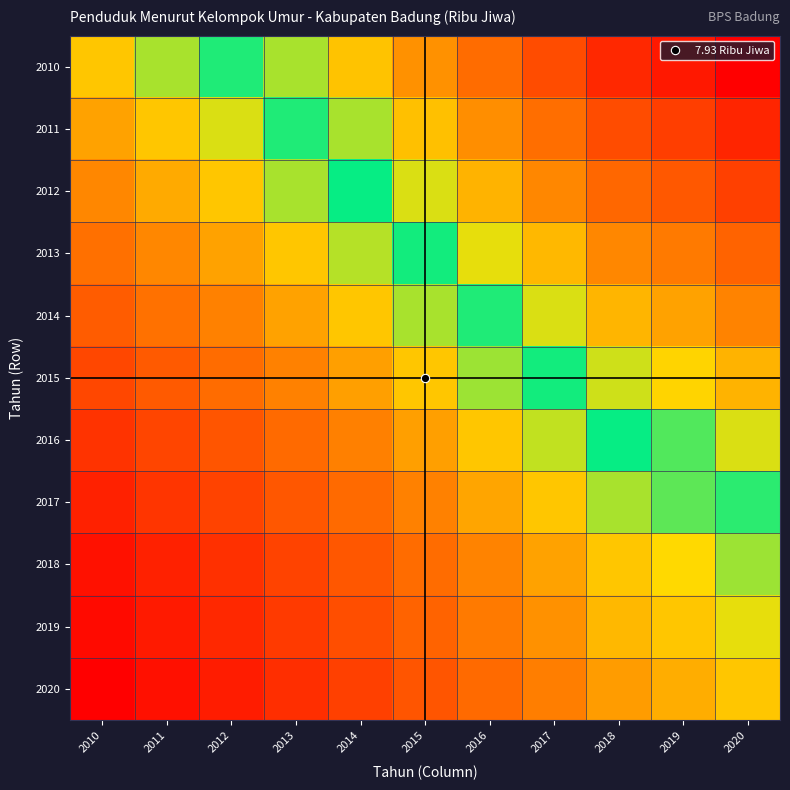

Reading left to right, what are all the values shown in this chart?

2010: 2010=1.0	2011=1.1	2012=1.1	2013=1.1	2014=1.2	2015=1.3	2016=1.3	2017=1.4	2018=1.5	2019=1.5	2020=1.6
2011: 2010=1.0	2011=1.0	2012=1.0	2013=1.1	2014=1.1	2015=1.2	2016=1.3	2017=1.3	2018=1.4	2019=1.4	2020=1.5
2012: 2010=0.9	2011=1.0	2012=1.0	2013=1.1	2014=1.1	2015=1.2	2016=1.2	2017=1.3	2018=1.4	2019=1.4	2020=1.4
2013: 2010=0.9	2011=0.9	2012=1.0	2013=1.0	2014=1.1	2015=1.1	2016=1.2	2017=1.2	2018=1.3	2019=1.3	2020=1.4
2014: 2010=0.8	2011=0.9	2012=0.9	2013=1.0	2014=1.0	2015=1.1	2016=1.1	2017=1.2	2018=1.2	2019=1.2	2020=1.3
2015: 2010=0.8	2011=0.8	2012=0.9	2013=0.9	2014=0.9	2015=1.0	2016=1.1	2017=1.1	2018=1.2	2019=1.2	2020=1.2
2016: 2010=0.7	2011=0.8	2012=0.8	2013=0.9	2014=0.9	2015=0.9	2016=1.0	2017=1.0	2018=1.1	2019=1.1	2020=1.2
2017: 2010=0.7	2011=0.7	2012=0.8	2013=0.8	2014=0.9	2015=0.9	2016=1.0	2017=1.0	2018=1.1	2019=1.1	2020=1.1
2018: 2010=0.7	2011=0.7	2012=0.7	2013=0.8	2014=0.8	2015=0.9	2016=0.9	2017=1.0	2018=1.0	2019=1.0	2020=1.1
2019: 2010=0.7	2011=0.7	2012=0.7	2013=0.8	2014=0.8	2015=0.8	2016=0.9	2017=0.9	2018=1.0	2019=1.0	2020=1.0
2020: 2010=0.6	2011=0.7	2012=0.7	2013=0.7	2014=0.8	2015=0.8	2016=0.9	2017=0.9	2018=0.9	2019=1.0	2020=1.0